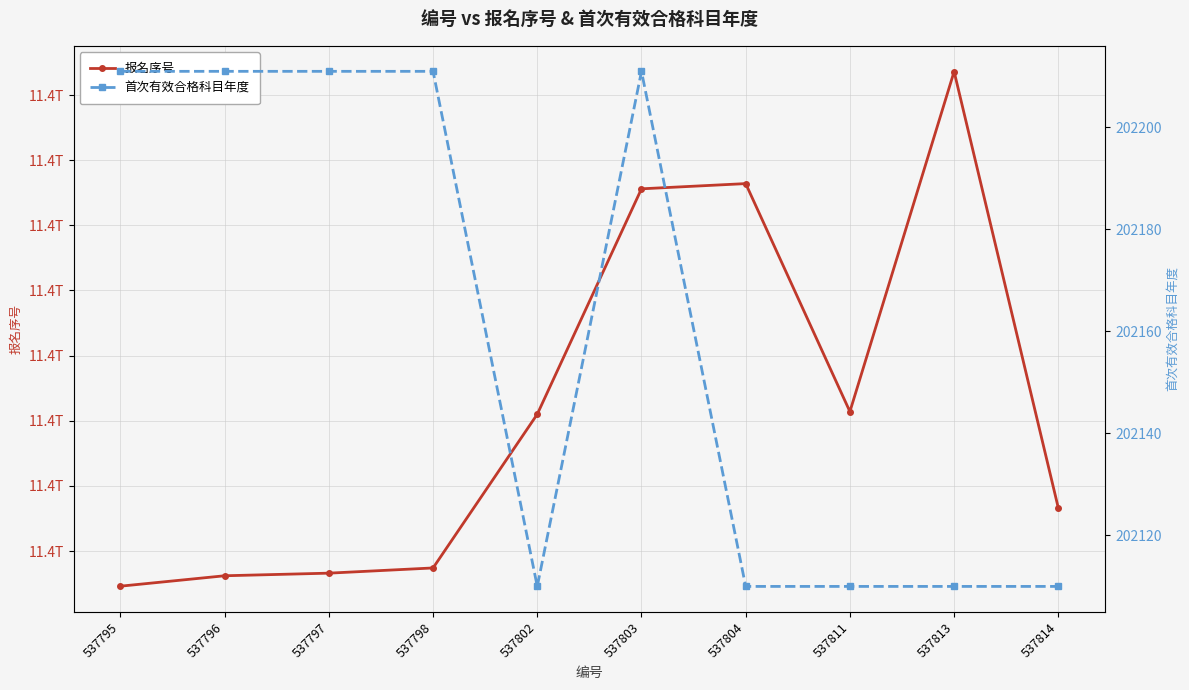

What are all the series names shown in the legend?

报名序号, 首次有效合格科目年度